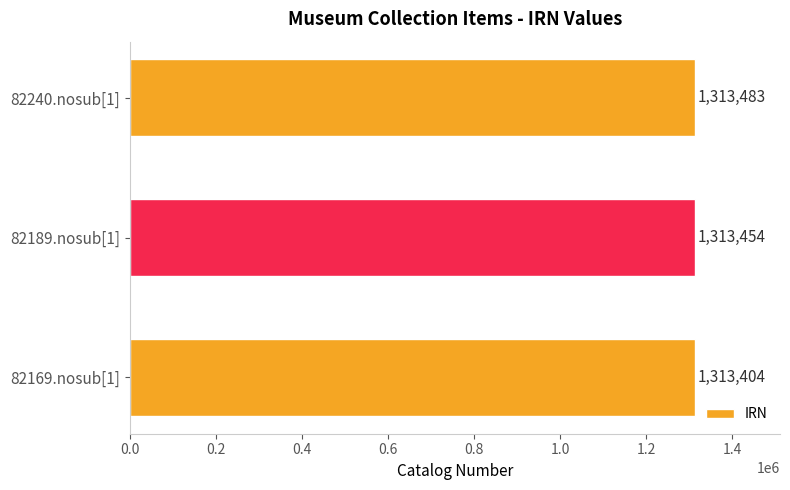

Count the number of categories in the chart.

3